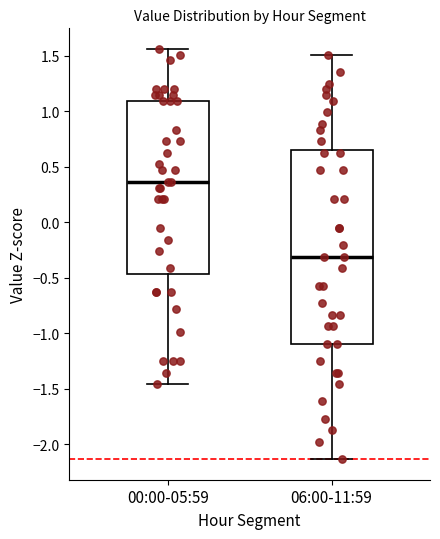

Where is the lower edge of the box for 00:00-05:59 on the y-axis? The values are not printed on the chart, so give them approximately, as read against the axis.

-0.45